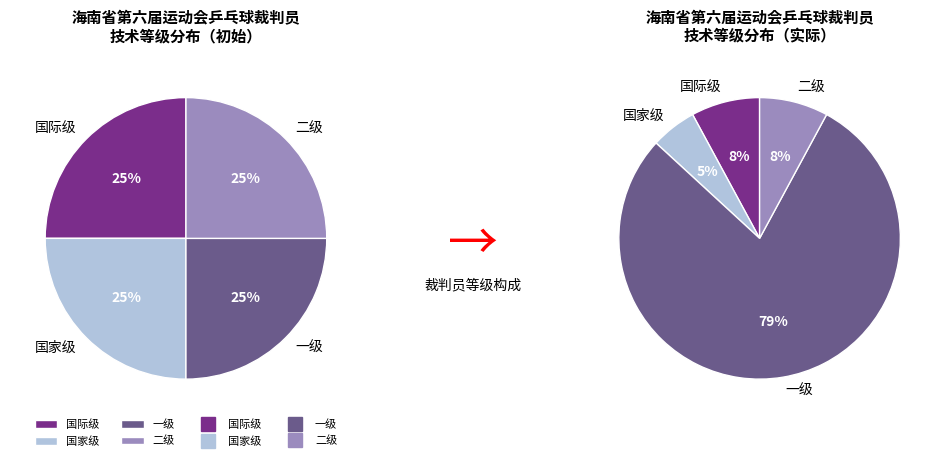

Is there any slice that represents more than half of the pie?

Yes